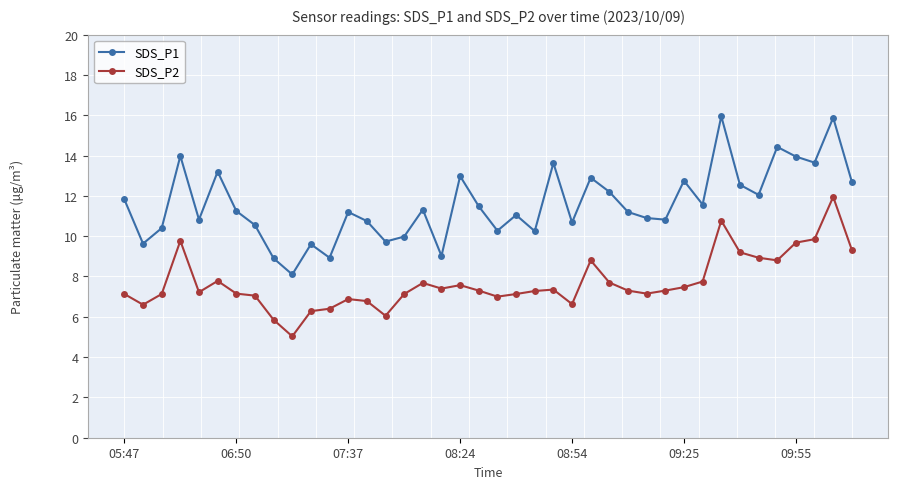

How many lines are shown in the chart?

2